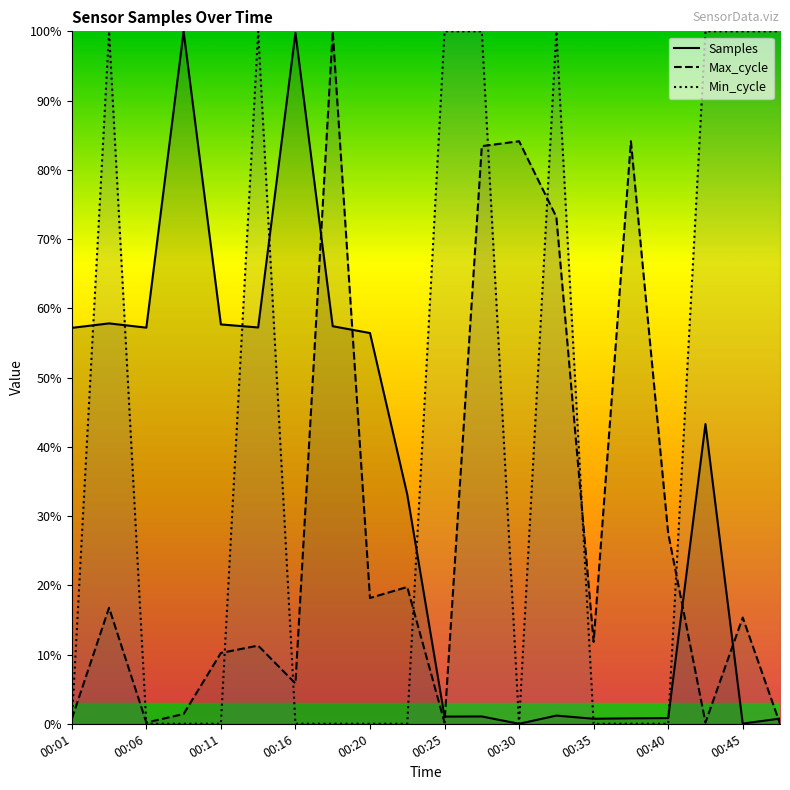

Which series has the largest total across all categories?

Min_cycle